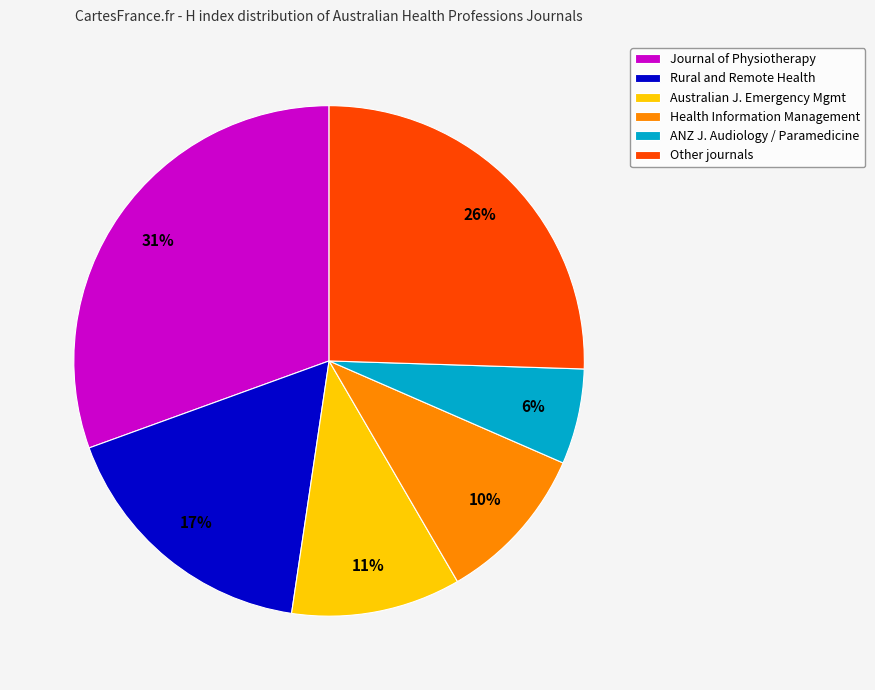

Rank the categories by value from lowest to highest.

ANZ J. Audiology / Paramedicine, Health Information Management, Australian J. Emergency Mgmt, Rural and Remote Health, Other journals, Journal of Physiotherapy